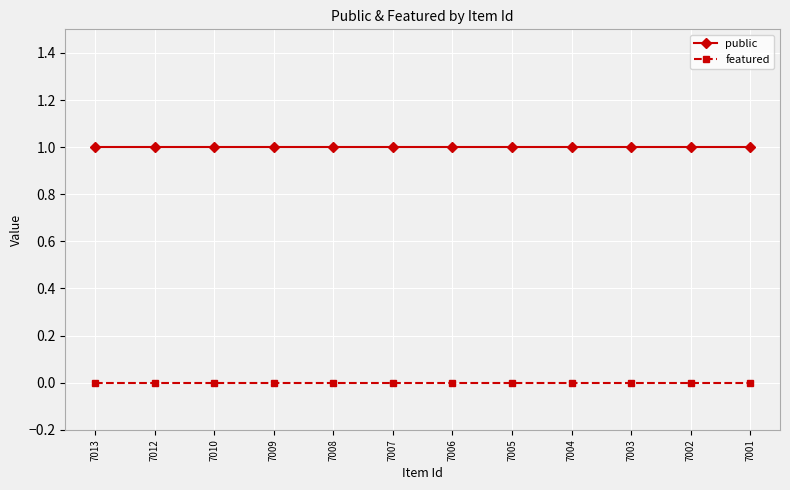

At 7004, list the series in order from smallest to largest.

featured, public